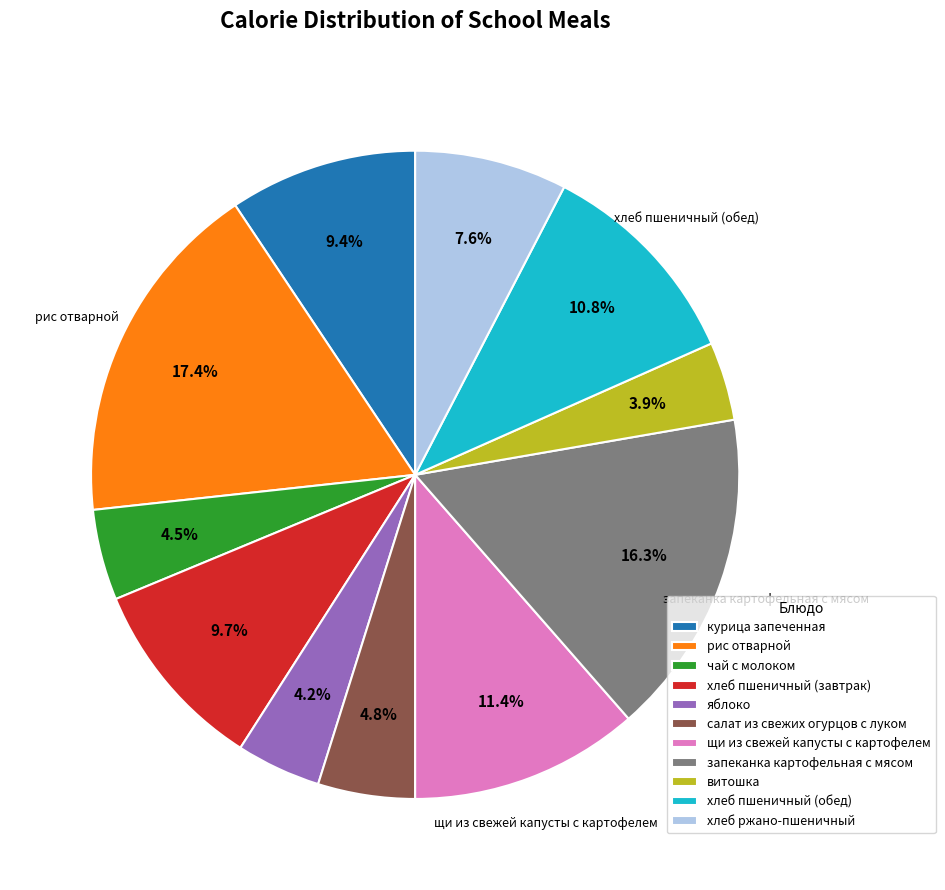

To the nearest percent, what portion does запеканка картофельная с мясом represent?

16%